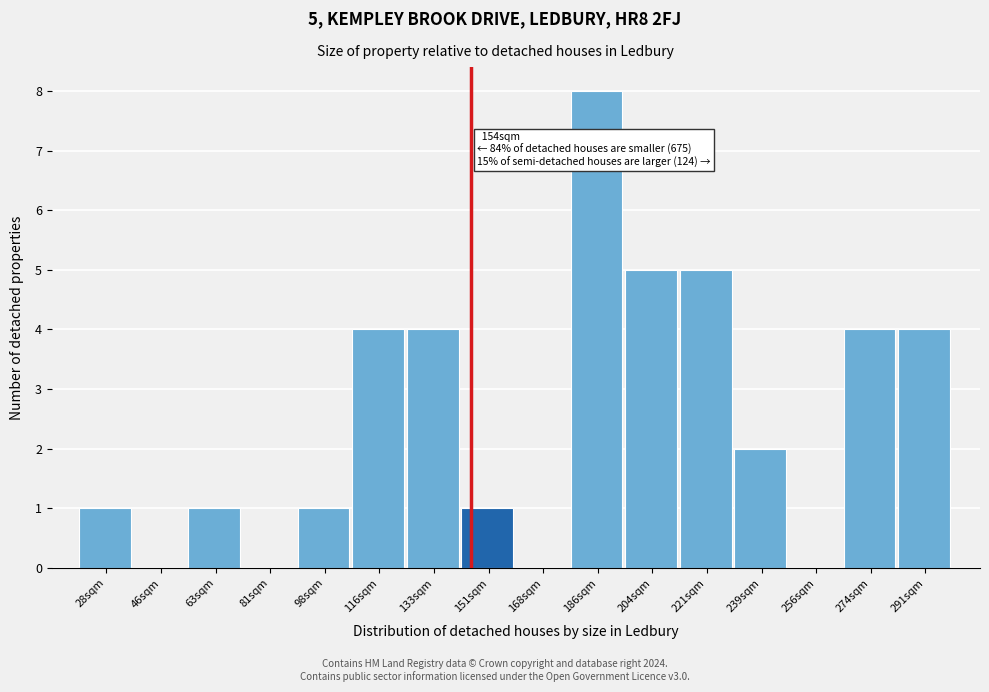

Reading right to left, transcribe all the data shown in this chart.

291sqm=4	274sqm=4	256sqm=0	239sqm=2	221sqm=5	204sqm=5	186sqm=8	168sqm=0	151sqm=1	133sqm=4	116sqm=4	98sqm=1	81sqm=0	63sqm=1	46sqm=0	28sqm=1